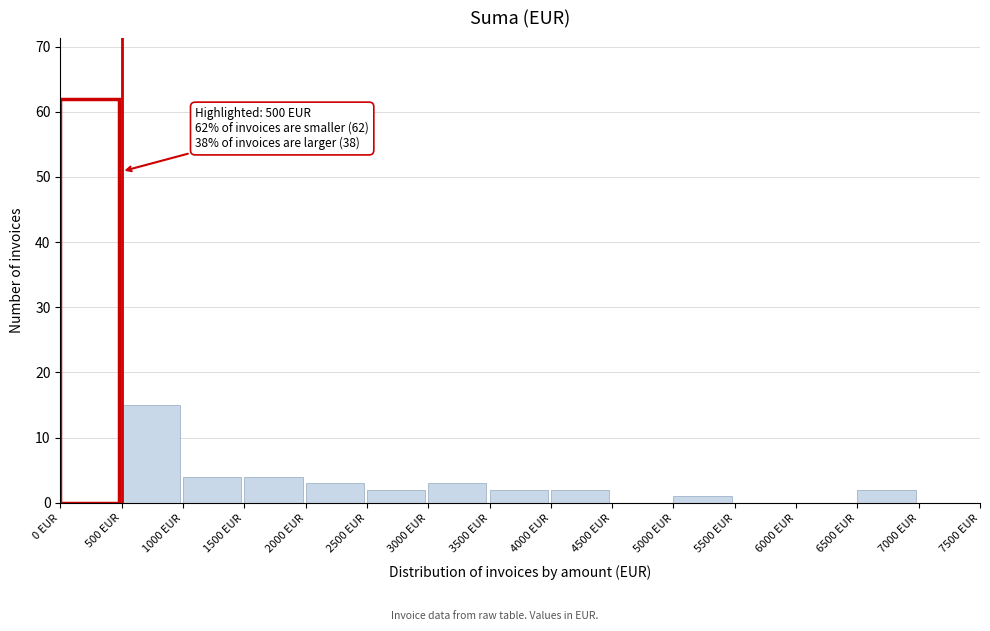

Over which range of the x-axis is the bar tallest?

0 to 500